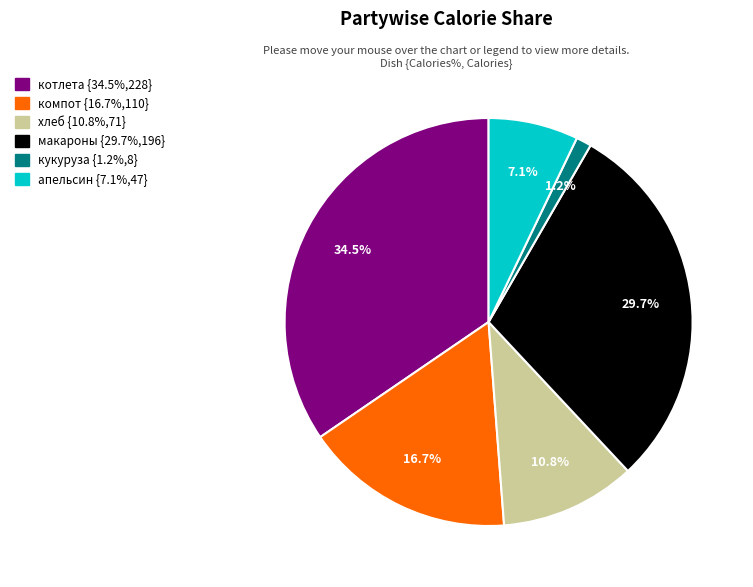

Does any single category account for the majority?

No